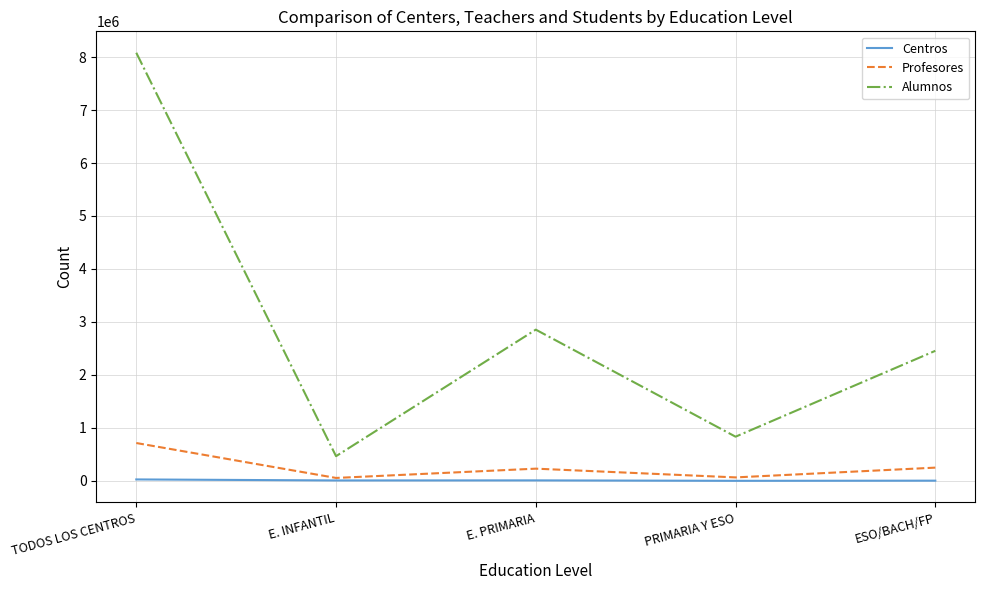

At how many categories does at least one series exceed 3853383?

1